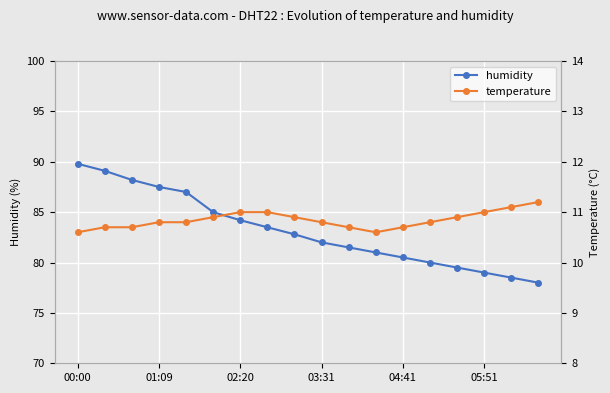

What is the minimum value for humidity?

78.0